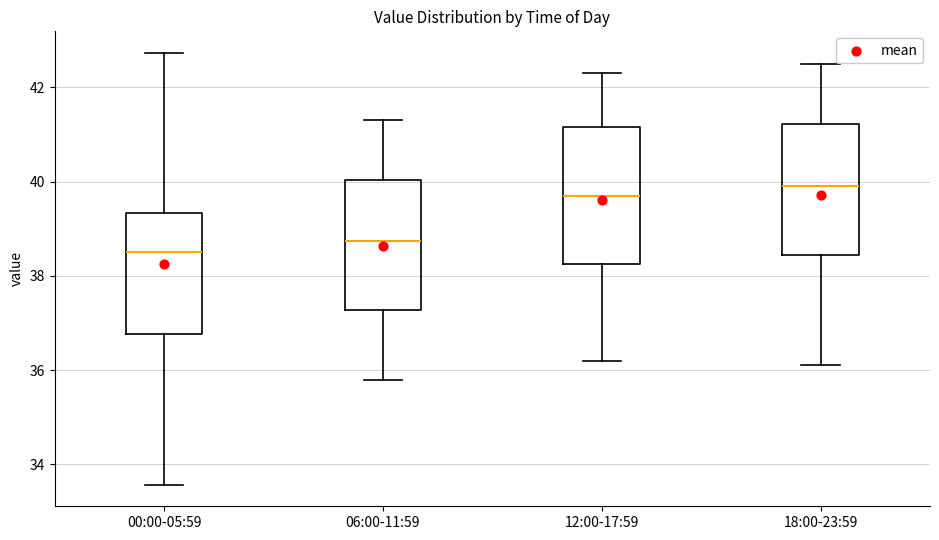

Reading left to right, read every box against the y-axis: the position of its median line, the range the box covers, and the ends of its whiskers. The values are not printed on the chart, so give them approximately, as read against the axis.

00:00-05:59: median 38.6, box 36.8 to 39.4, whiskers 33.6 to 42.8
06:00-11:59: median 38.8, box 37.2 to 40.0, whiskers 35.8 to 41.4
12:00-17:59: median 39.8, box 38.2 to 41.2, whiskers 36.2 to 42.4
18:00-23:59: median 40.0, box 38.4 to 41.2, whiskers 36.2 to 42.6